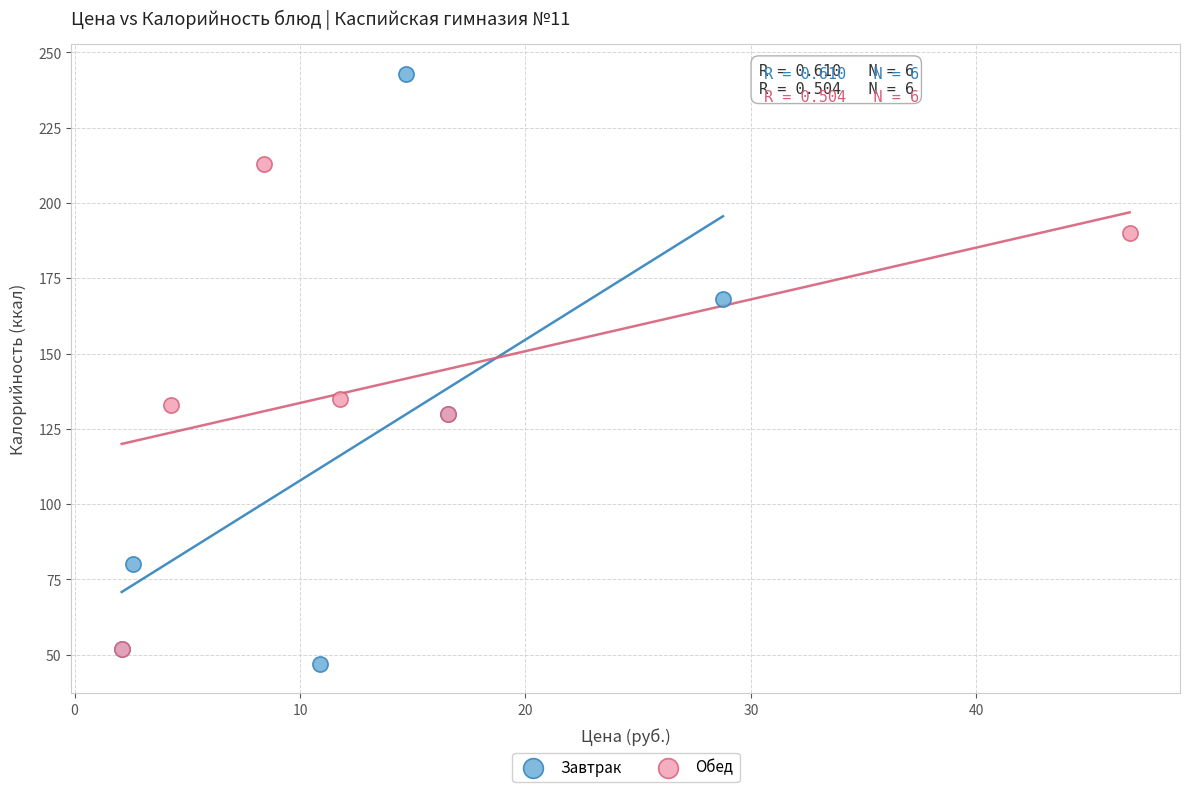

What are all the series names shown in the legend?

Завтрак, Обед